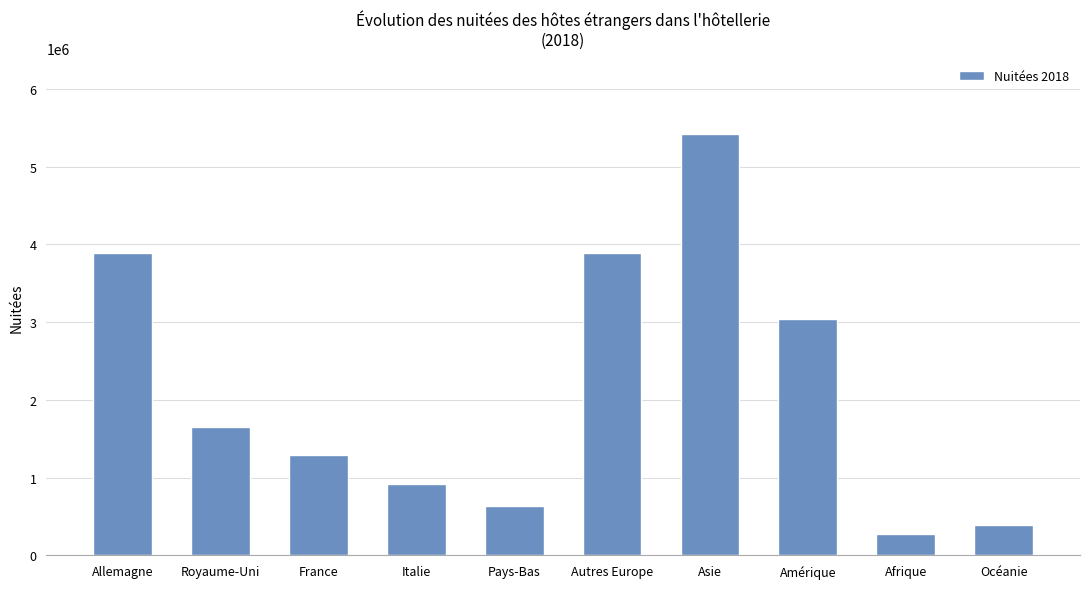

Is it true that the value at Amérique is 4796005?

False